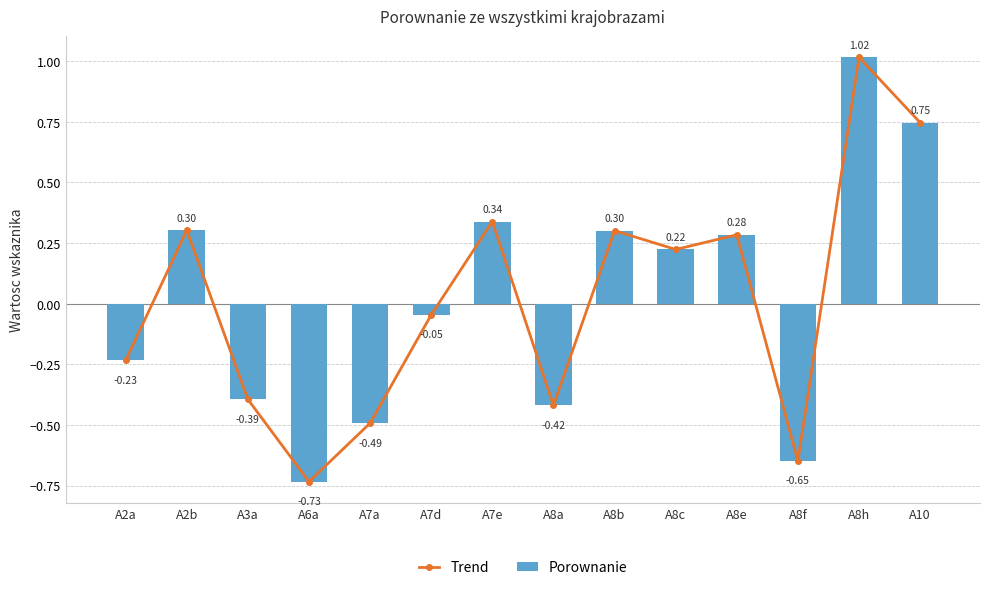

How many values in the Trend series are below 0?

7